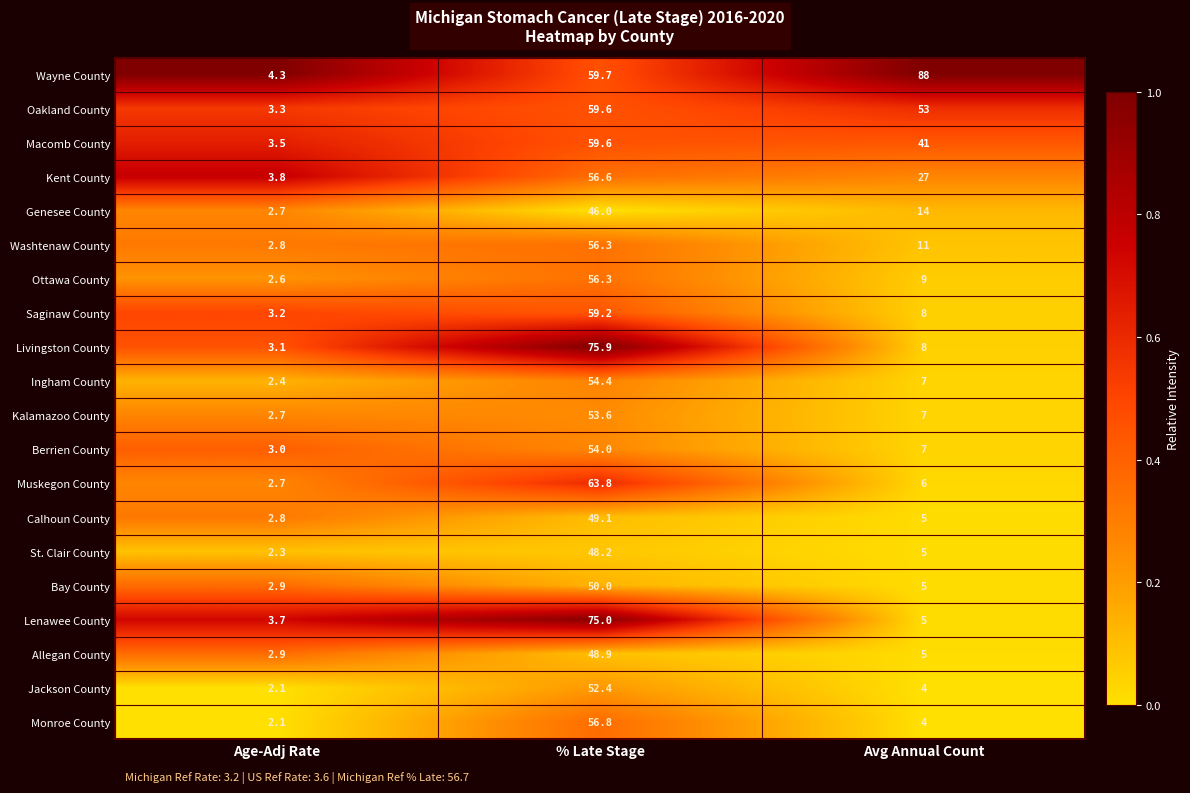

What is the difference between the second highest and minimum values in the Allegan County series?

2.1